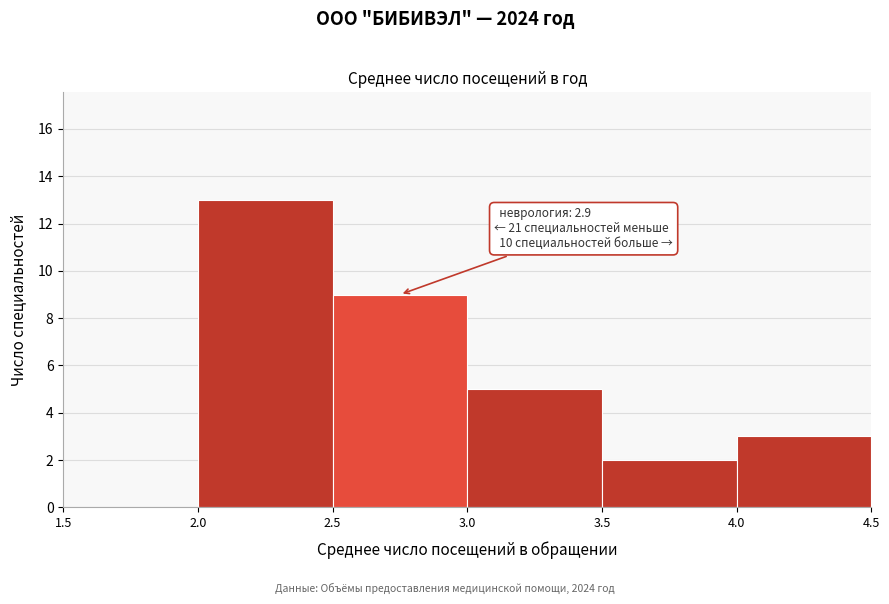

Which range on the x-axis has the tallest bar?

2.0 to 2.5